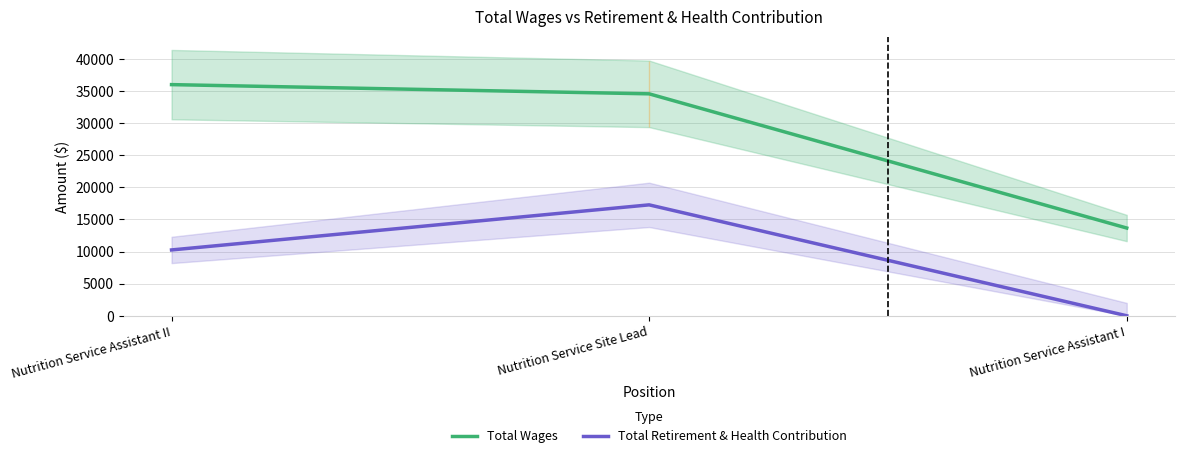

At which category does the chart reach its minimum across all series?

Nutrition Service Assistant I